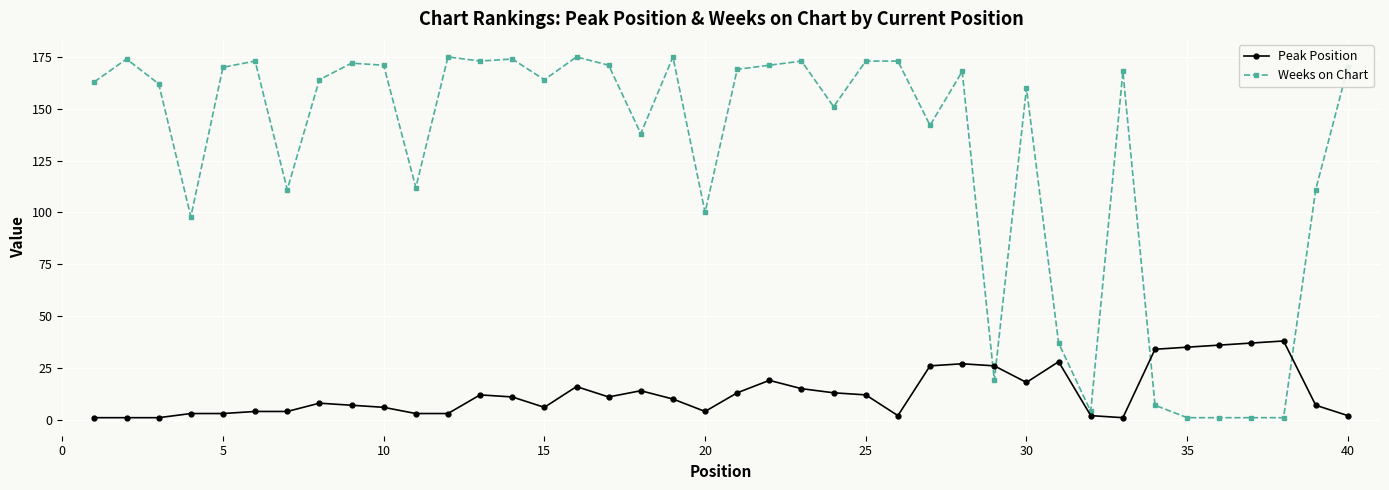

What is the maximum value shown in the chart?

175